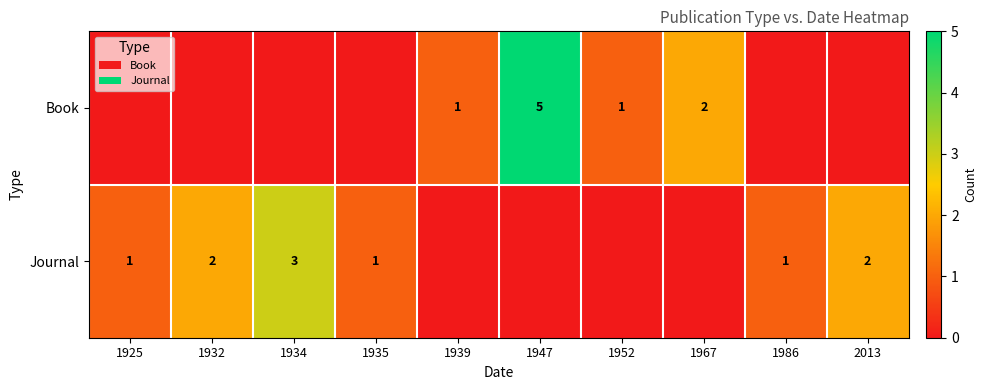

What is the difference between the highest and lowest values at 2013?

2